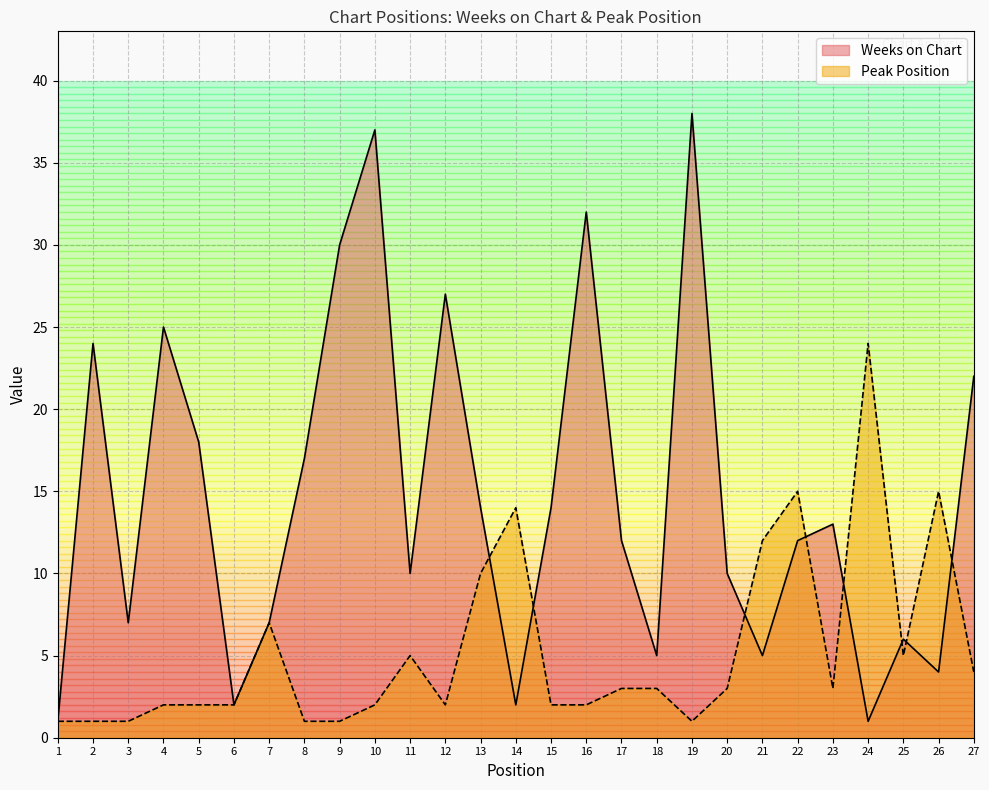

How many interior local peaks does the Weeks on Chart series have?

8